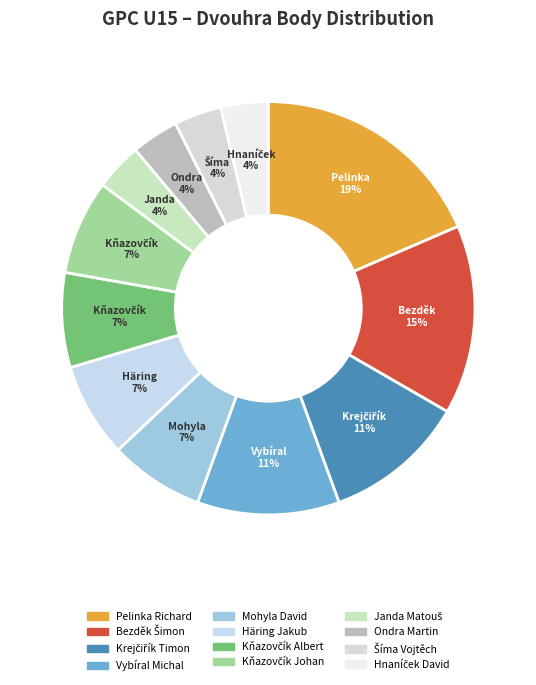

Does Vybíral Michal account for over 50% of the chart?

No